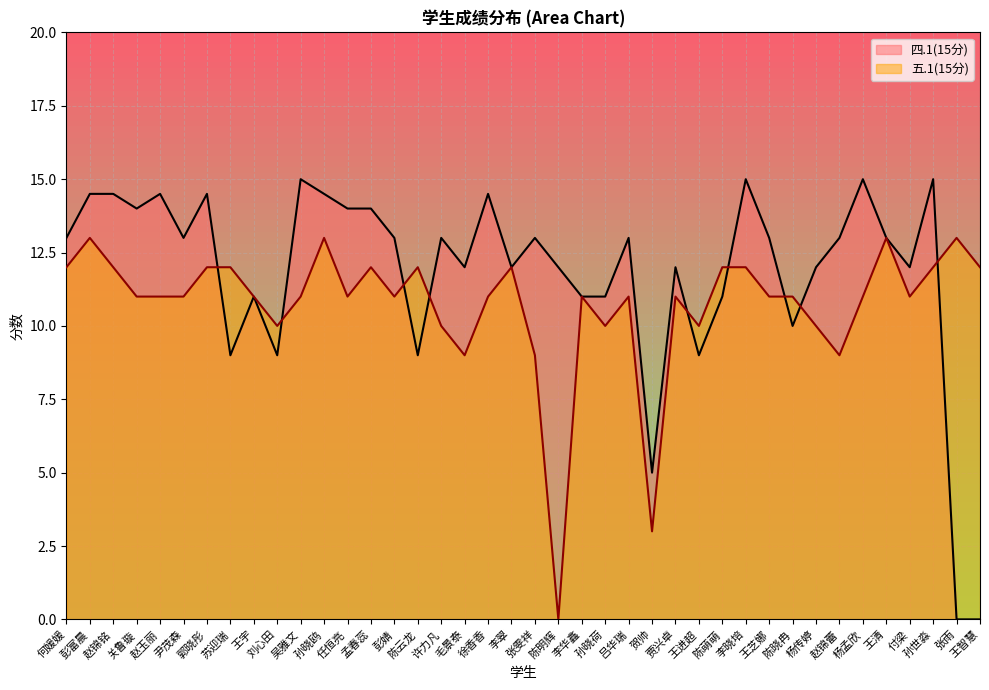

Between which two adjacent categories do 五.1(15分) and 四.1(15分) first intersect?

郭晓彤 and 苏迎瑞